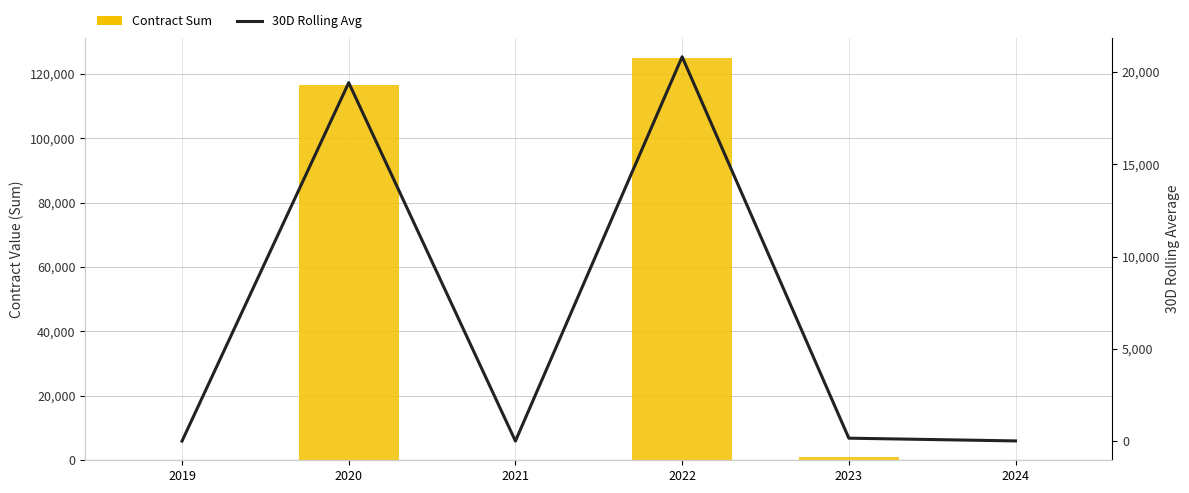

Reading right to left, what are all the values shown in this chart?

Contract Sum: 2024=47.5	2023=936.0	2022=124993.6	2021=0.0	2020=116573.0	2019=0.0
30D Rolling Avg: 2024=7.9	2023=156.0	2022=20832.3	2021=0.0	2020=19428.8	2019=0.0